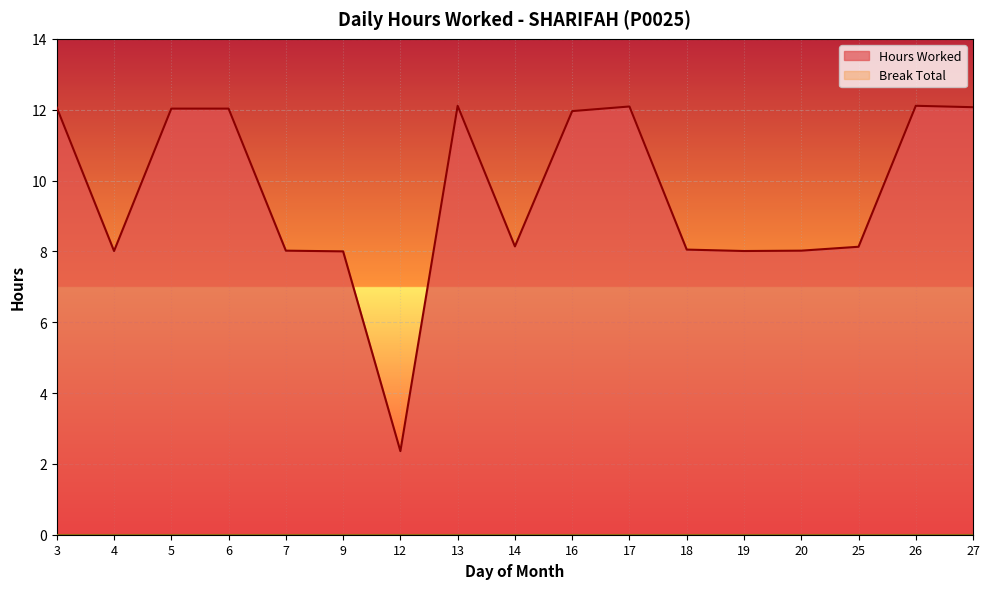

Where is the data nearest to the value 7?

9